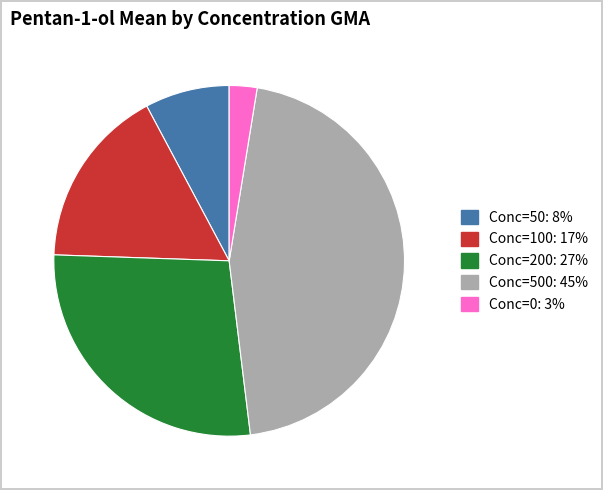

Is the sum of Conc=100: 17% and Conc=500: 45% greater than half?

Yes